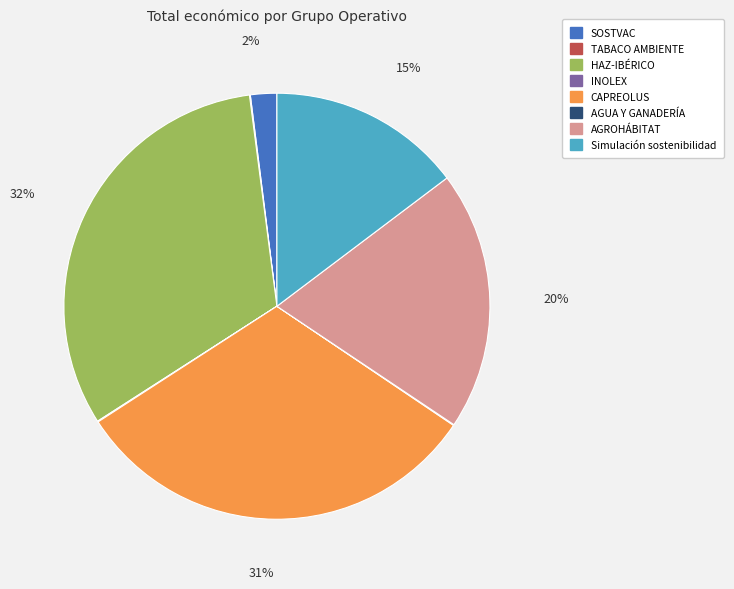

Which slice is the largest?

HAZ-IBÉRICO